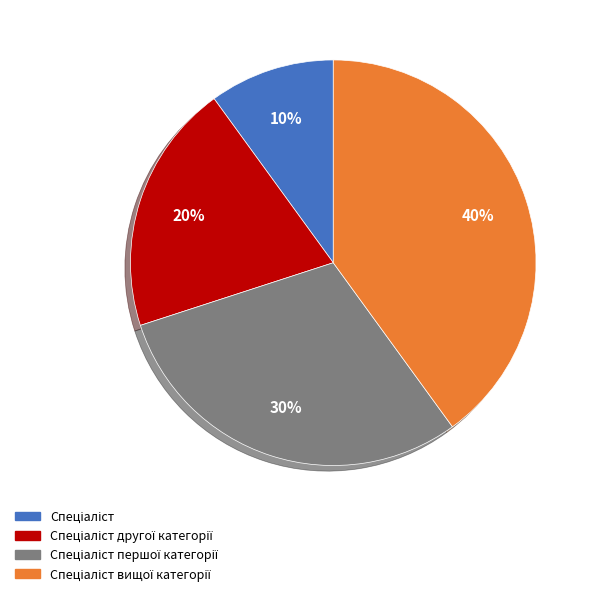

Does any single category account for the majority?

No